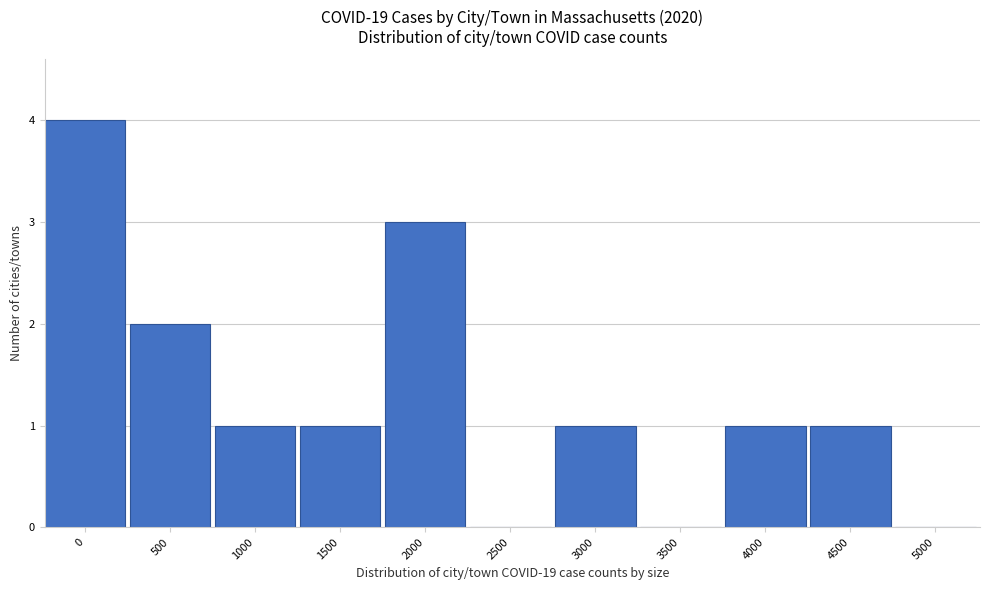

Reading left to right, what are all the values shown in this chart?

0=4	500=2	1000=1	1500=1	2000=3	2500=0	3000=1	3500=0	4000=1	4500=1	5000=0